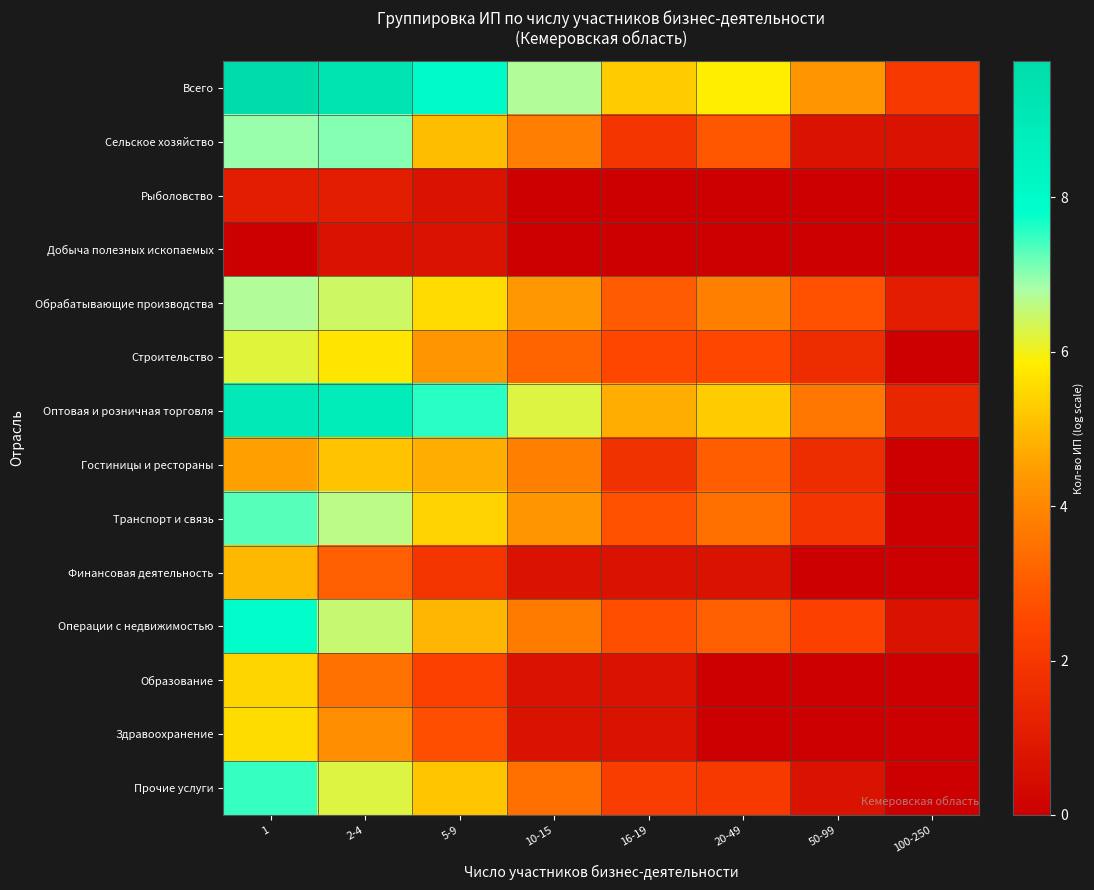

At 20-49, list the series in order from smallest to largest.

Рыболовство, Добыча полезных ископаемых, Образование, Здравоохранение, Финансовая деятельность, Прочие услуги, Строительство, Сельское хозяйство, Гостиницы и рестораны, Операции с недвижимостью, Транспорт и связь, Обрабатывающие производства, Оптовая и розничная торговля, Всего